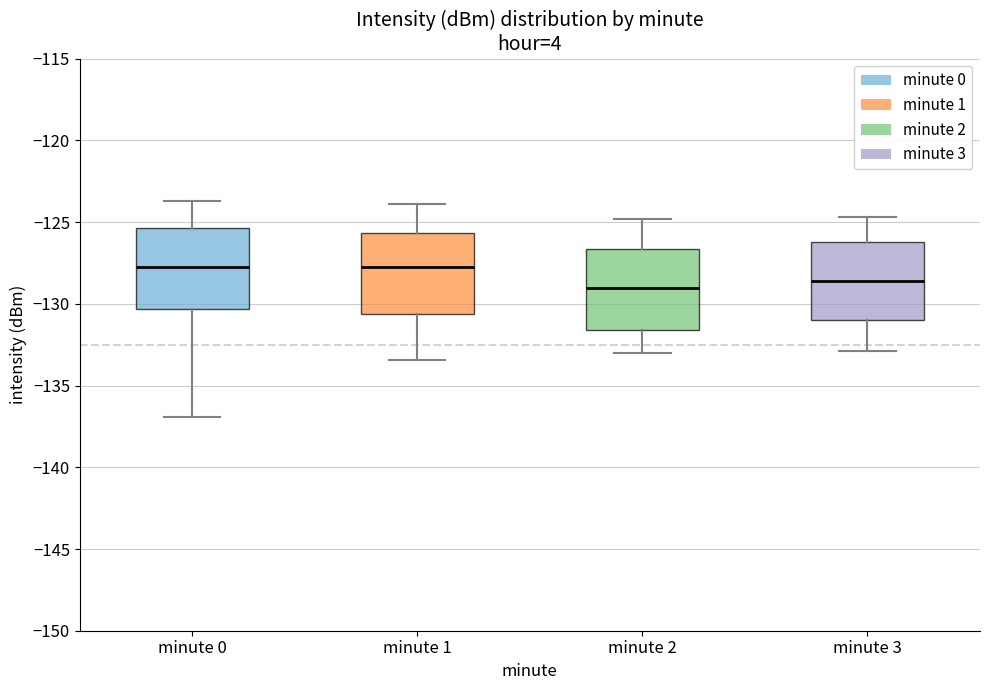

Reading left to right, transcribe this box plot: for each box, give where its median line is, the range the box spans, and where its two whiskers end, as read against the y-axis. The values are not printed on the chart, so give them approximately, as read against the axis.

minute 0: median -128.0, box -130.5 to -125.5, whiskers -137.0 to -123.5
minute 1: median -127.5, box -130.5 to -125.5, whiskers -133.5 to -124.0
minute 2: median -129.0, box -131.5 to -126.5, whiskers -133.0 to -125.0
minute 3: median -128.5, box -131.0 to -126.0, whiskers -133.0 to -124.5